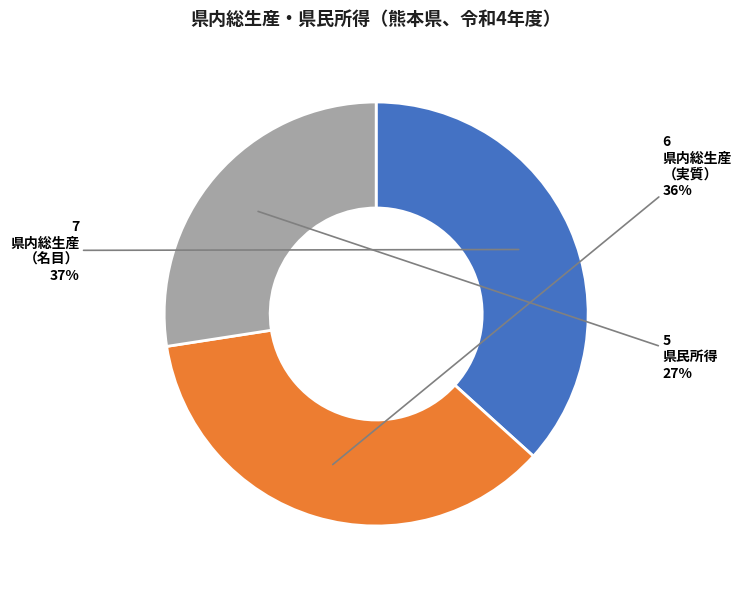

Is there any slice that represents more than half of the pie?

No